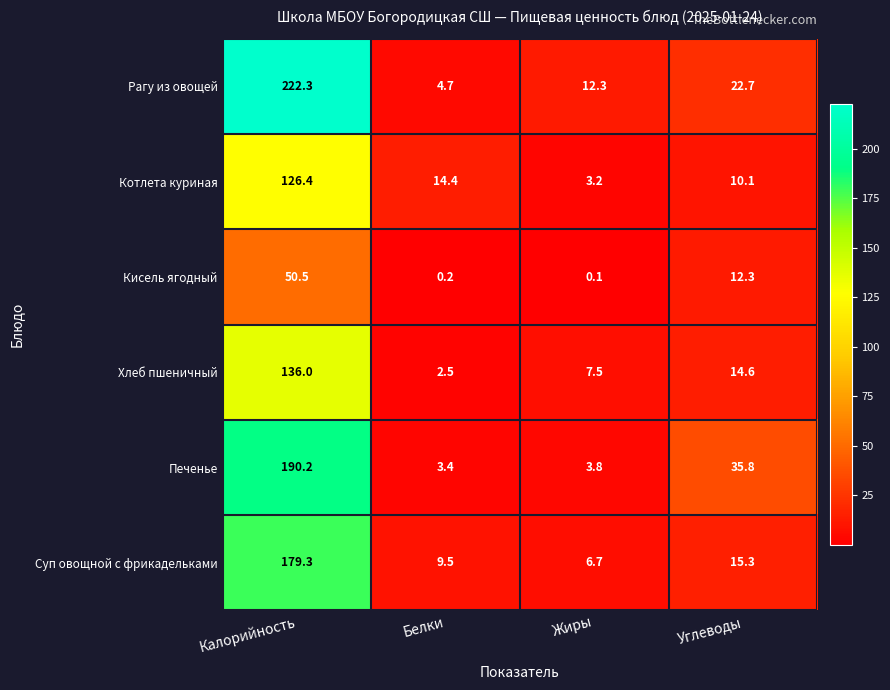

What is the sum of all Хлеб пшеничный values?

160.6